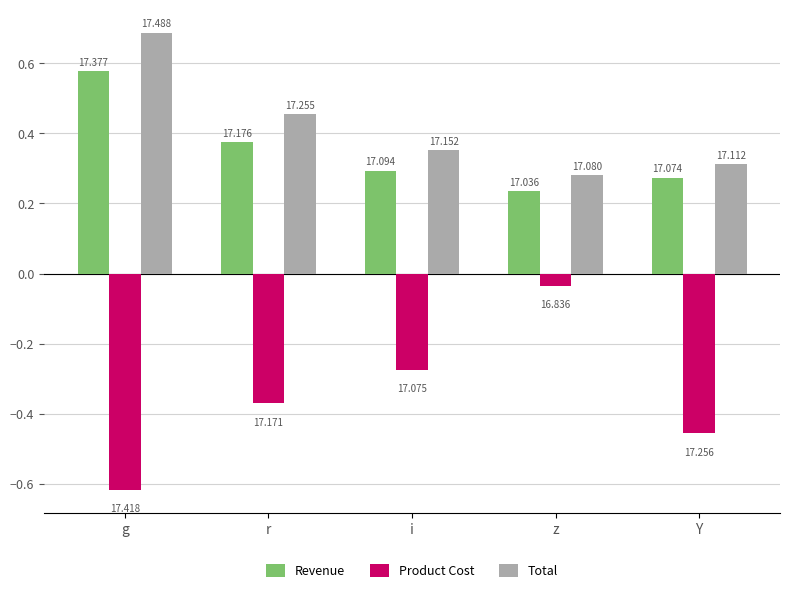

What is the maximum value for Revenue?

0.6